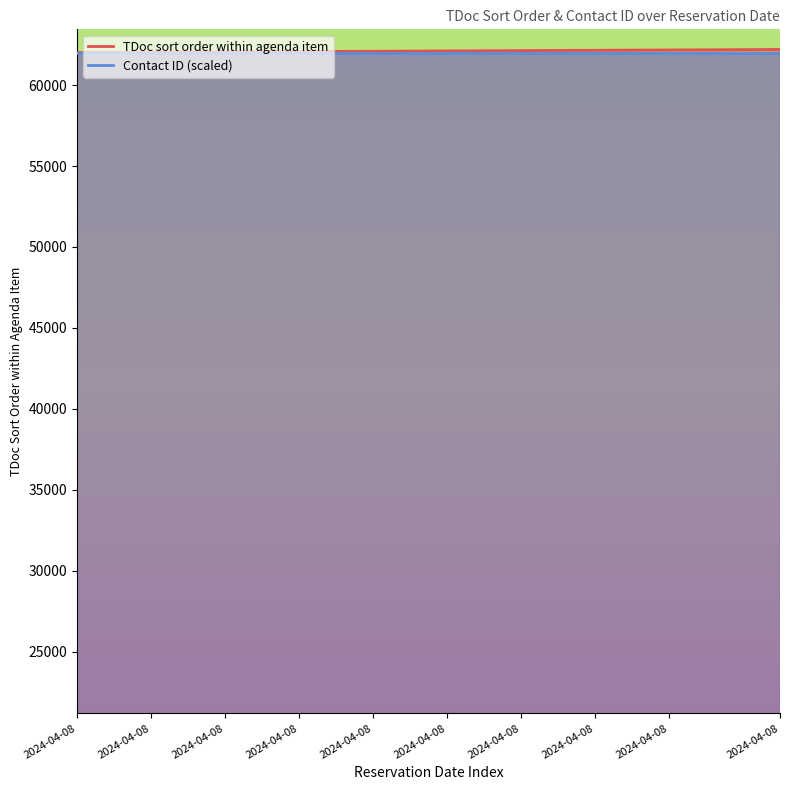

What is the change in value from 2024-04-08 to 2024-04-08?

+80